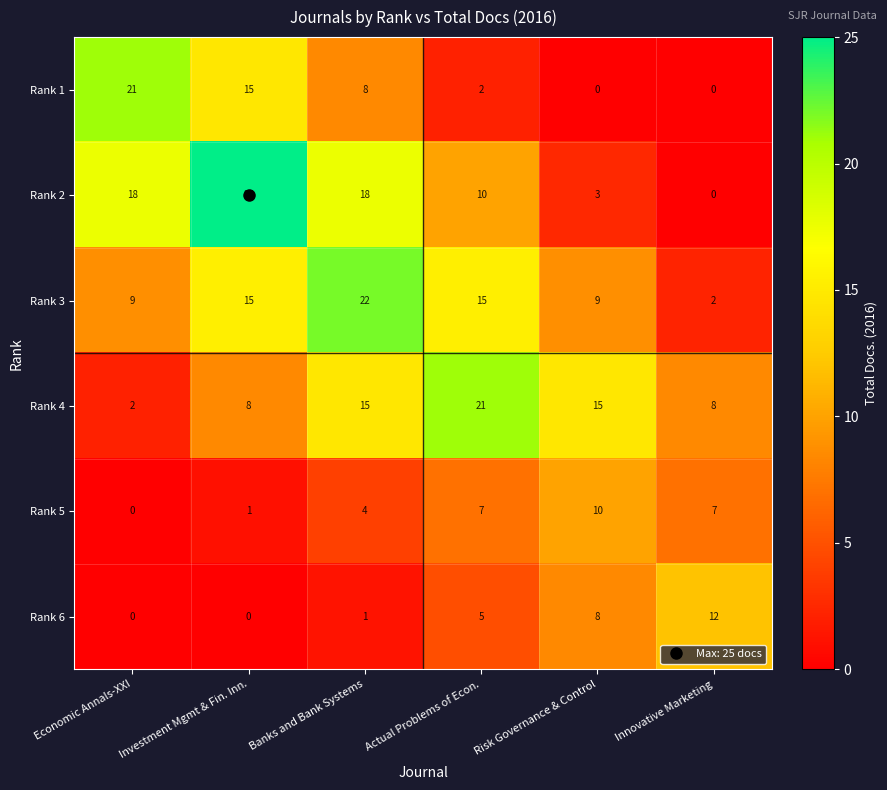

At which category is the sum across all series the highest?

Banks and Bank Systems